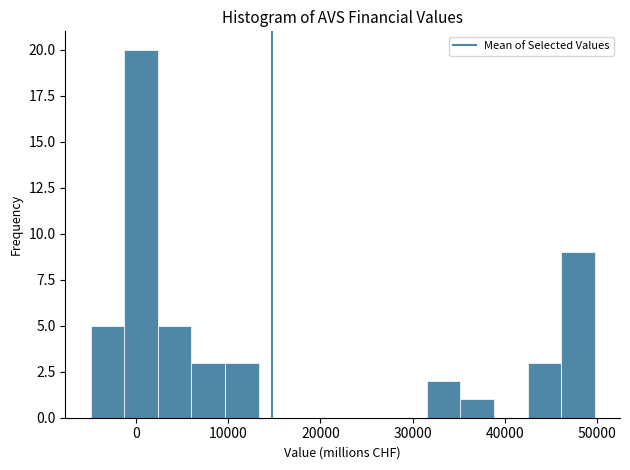

Read against the x-axis, roughly where is the centre of the tallest bar?

1000